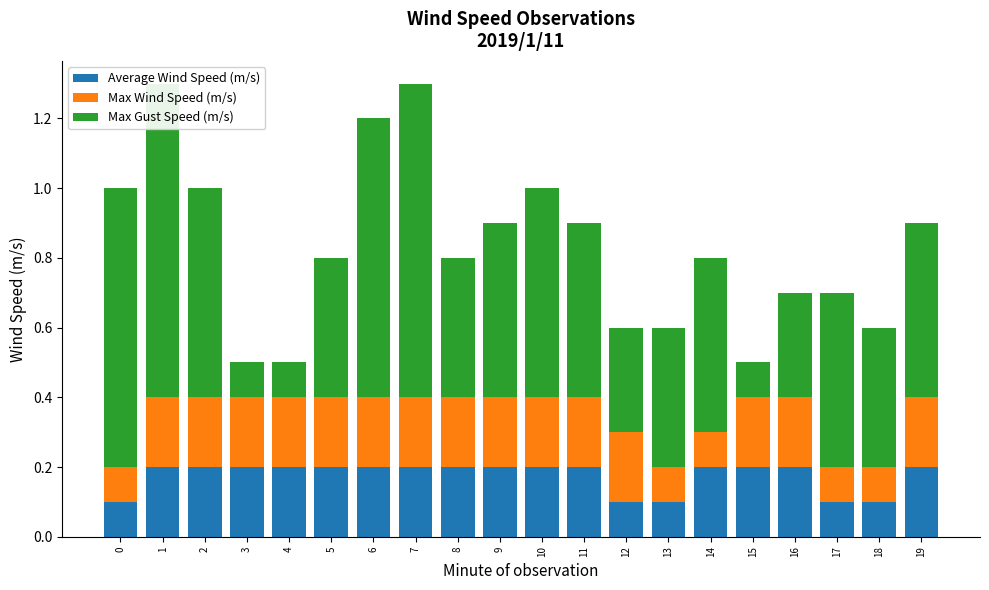

Which series has the widest spread of values?

Max Gust Speed (m/s)